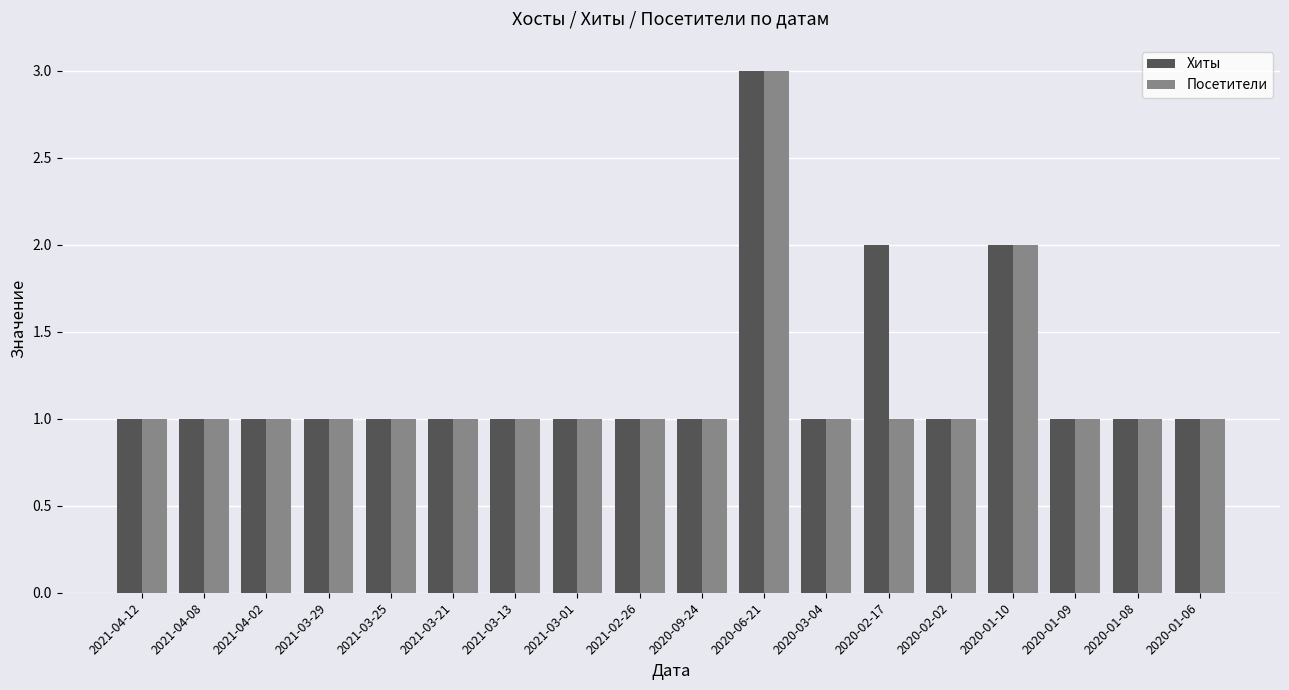

Reading left to right, transcribe all the data shown in this chart.

Хиты: 2021-04-12=1	2021-04-08=1	2021-04-02=1	2021-03-29=1	2021-03-25=1	2021-03-21=1	2021-03-13=1	2021-03-01=1	2021-02-26=1	2020-09-24=1	2020-06-21=3	2020-03-04=1	2020-02-17=2	2020-02-02=1	2020-01-10=2	2020-01-09=1	2020-01-08=1	2020-01-06=1
Посетители: 2021-04-12=1	2021-04-08=1	2021-04-02=1	2021-03-29=1	2021-03-25=1	2021-03-21=1	2021-03-13=1	2021-03-01=1	2021-02-26=1	2020-09-24=1	2020-06-21=3	2020-03-04=1	2020-02-17=1	2020-02-02=1	2020-01-10=2	2020-01-09=1	2020-01-08=1	2020-01-06=1